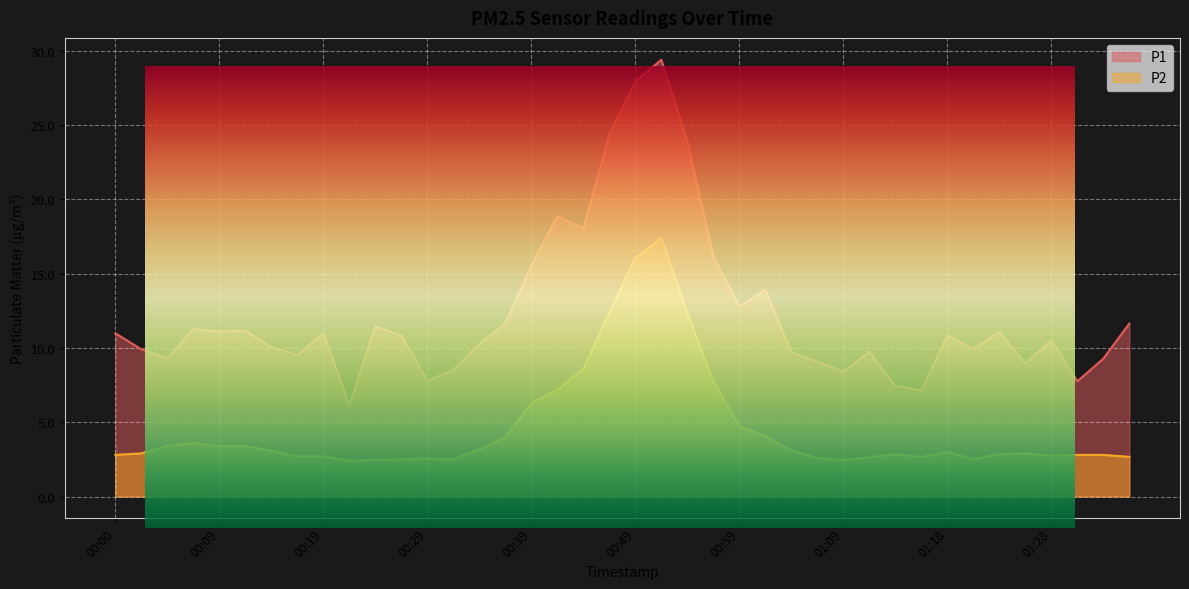

Is it true that P2 equals 1.5 at 01:36?

False